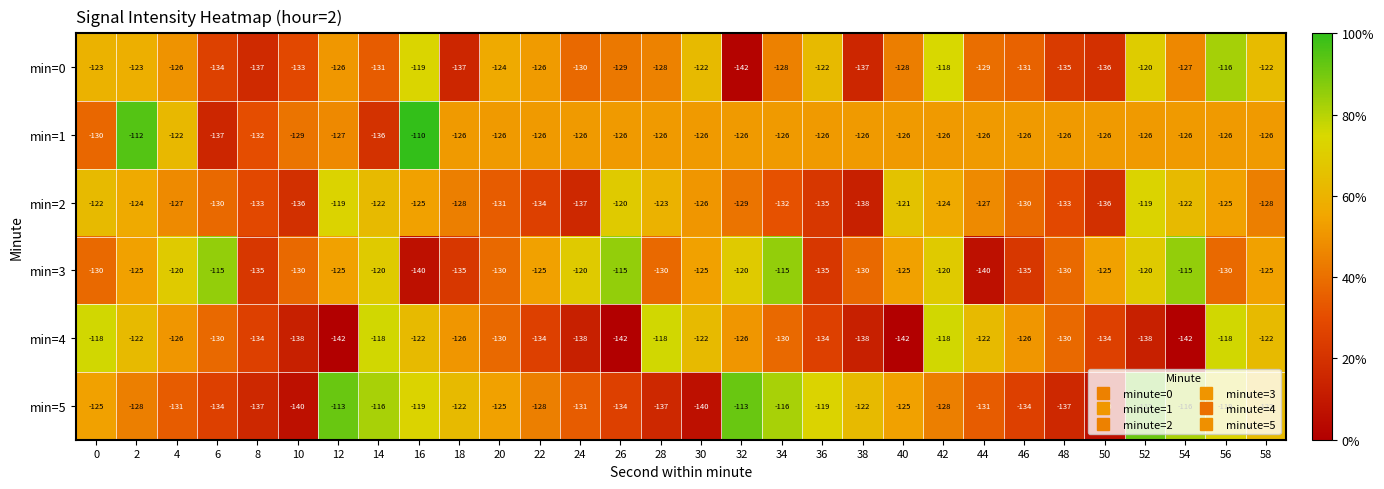

What is the approximate value of min=3 at 28, to the nearest 5?

-130